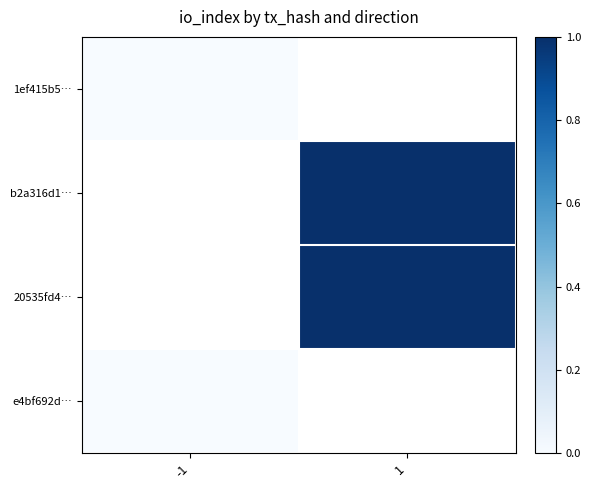

Is the value of 1ef415b5… at 1 greater than the value of e4bf692d… at 1?

No